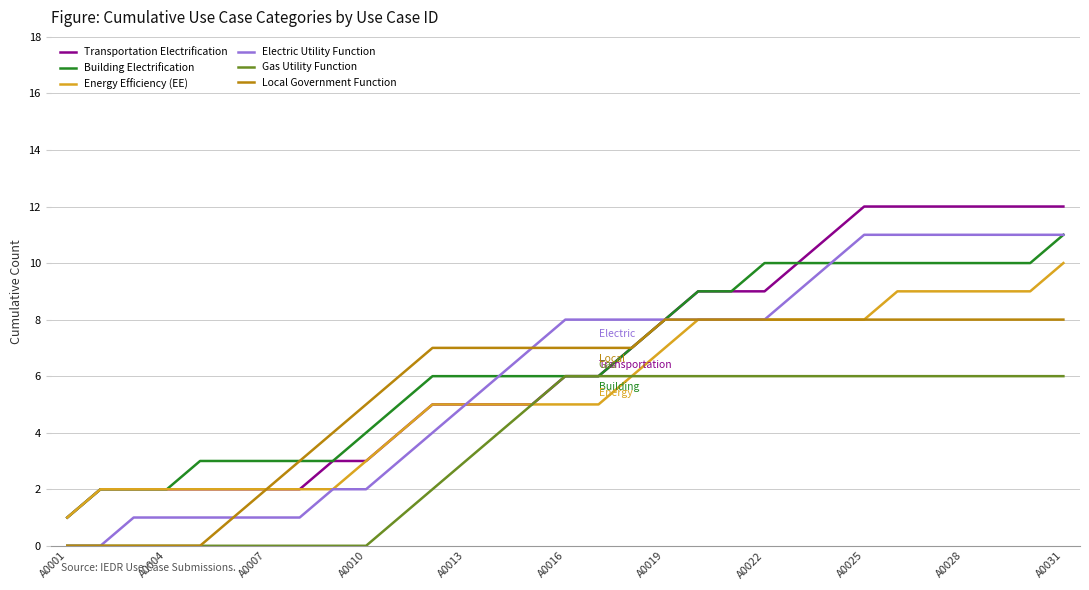

What is the greatest value displayed?

12